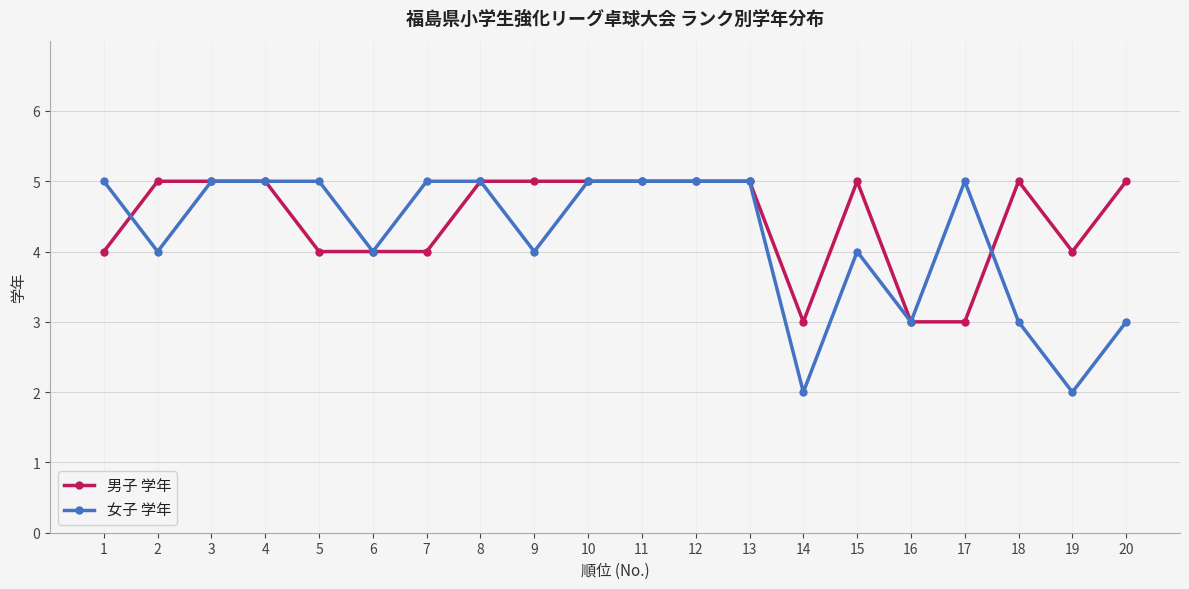

What is the greatest value displayed?

5